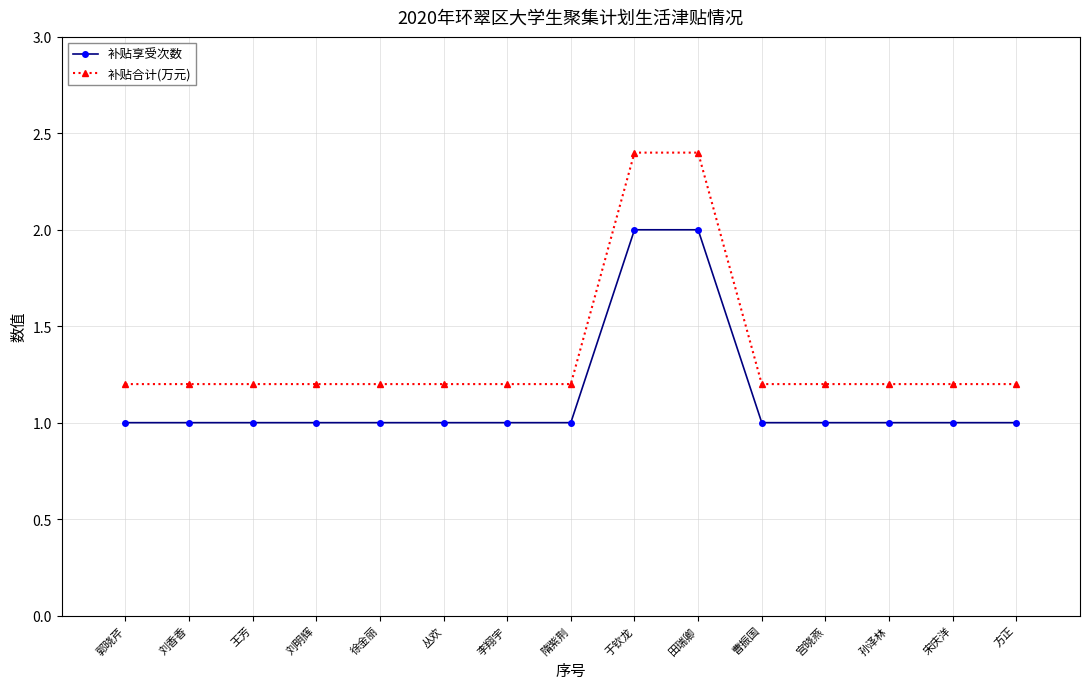

What is the label of the 12th point from the left?

宫晓燕